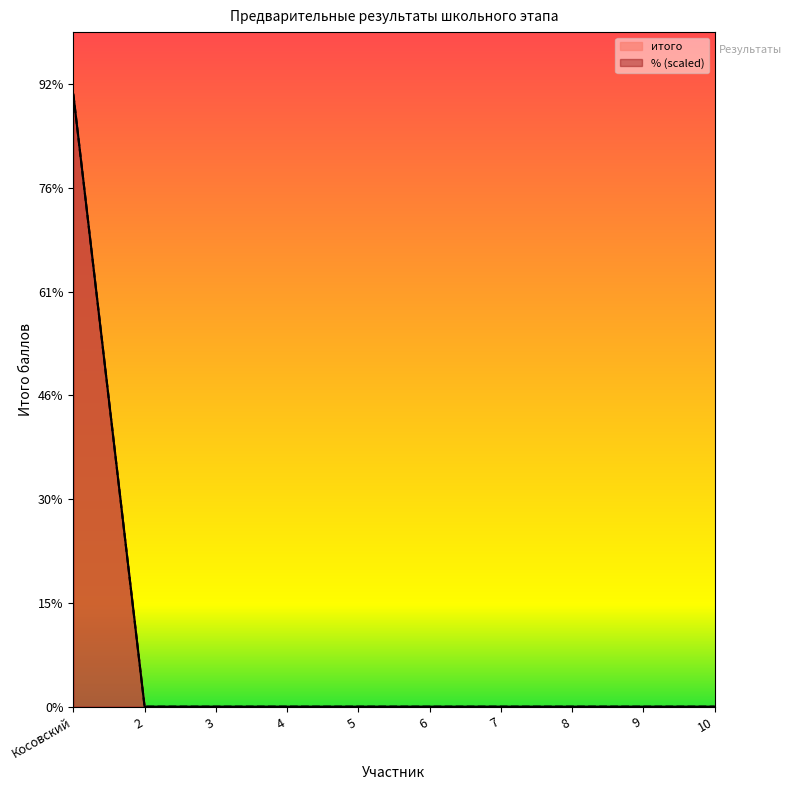

Reading right to left, transcribe all the data shown in this chart.

0	0	0	0	0	0	0	0	0	59